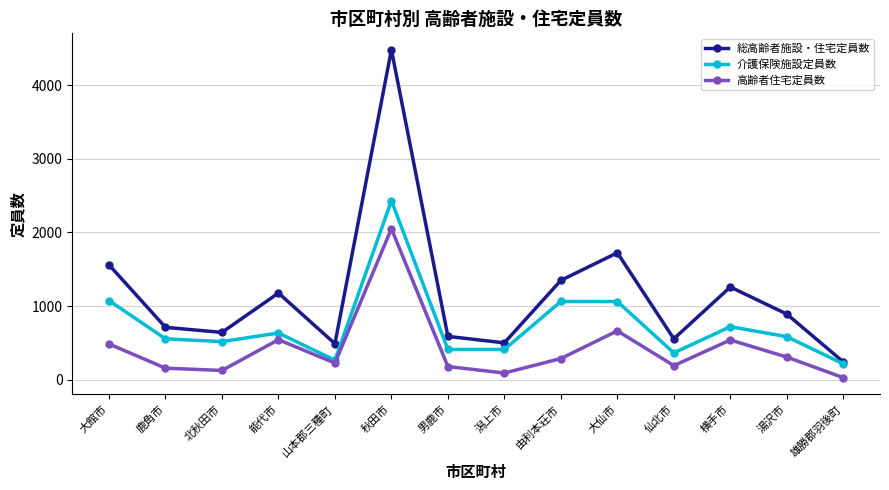

What is the label of the 4th point from the left?

能代市